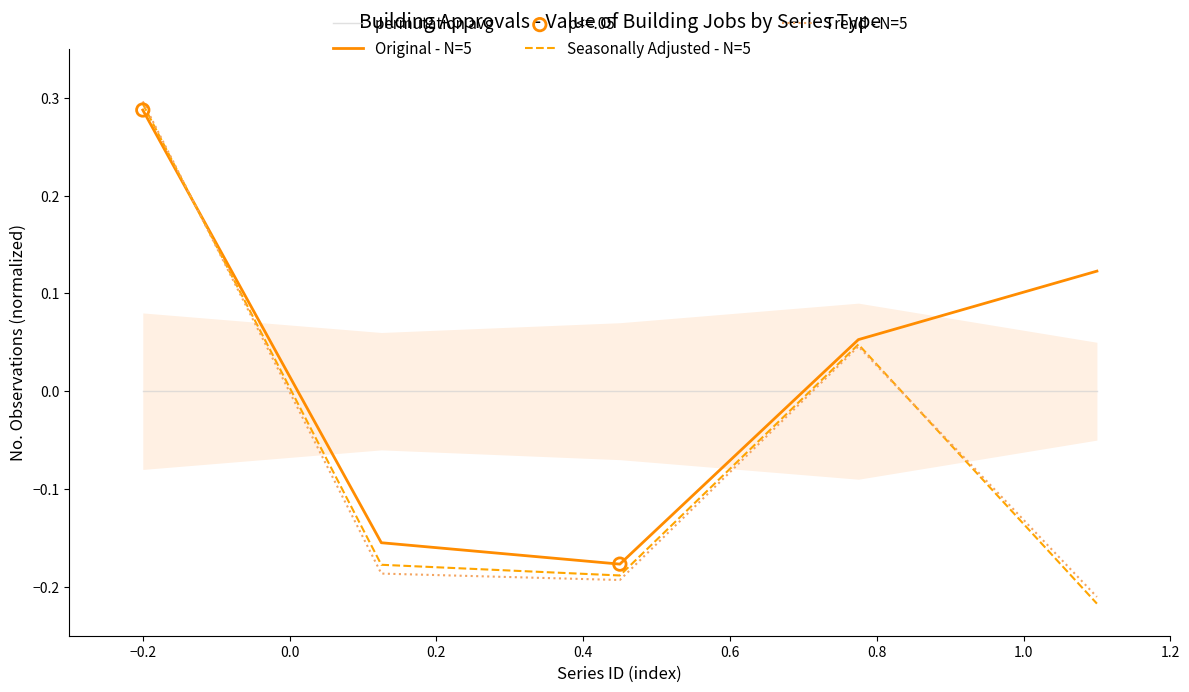

Which series has the largest total across all categories?

Original